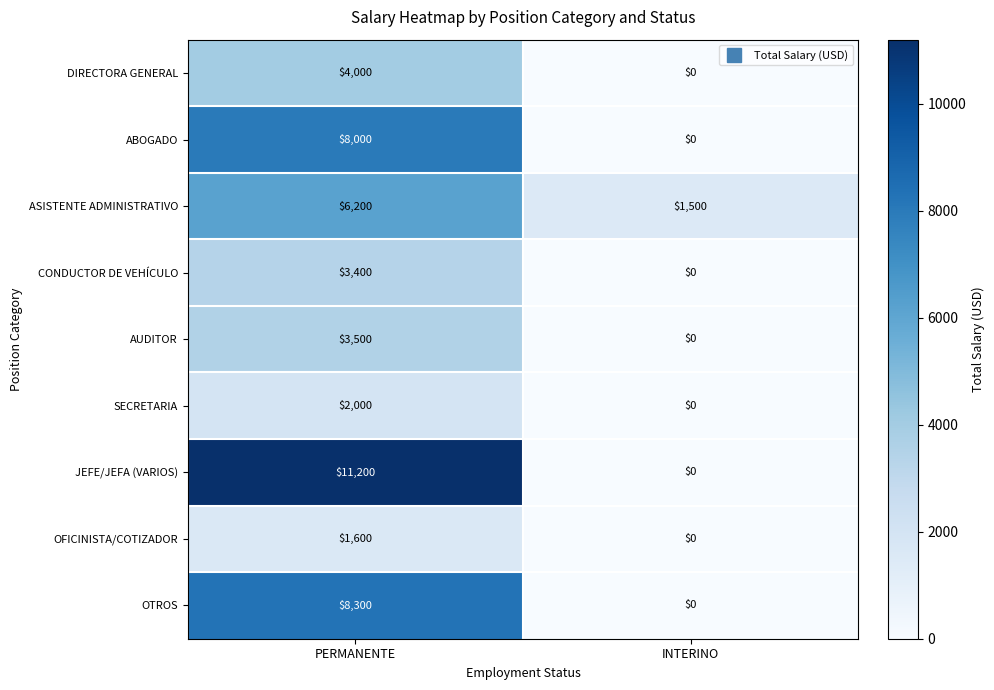

Which series has the largest total across all categories?

JEFE/JEFA (VARIOS)